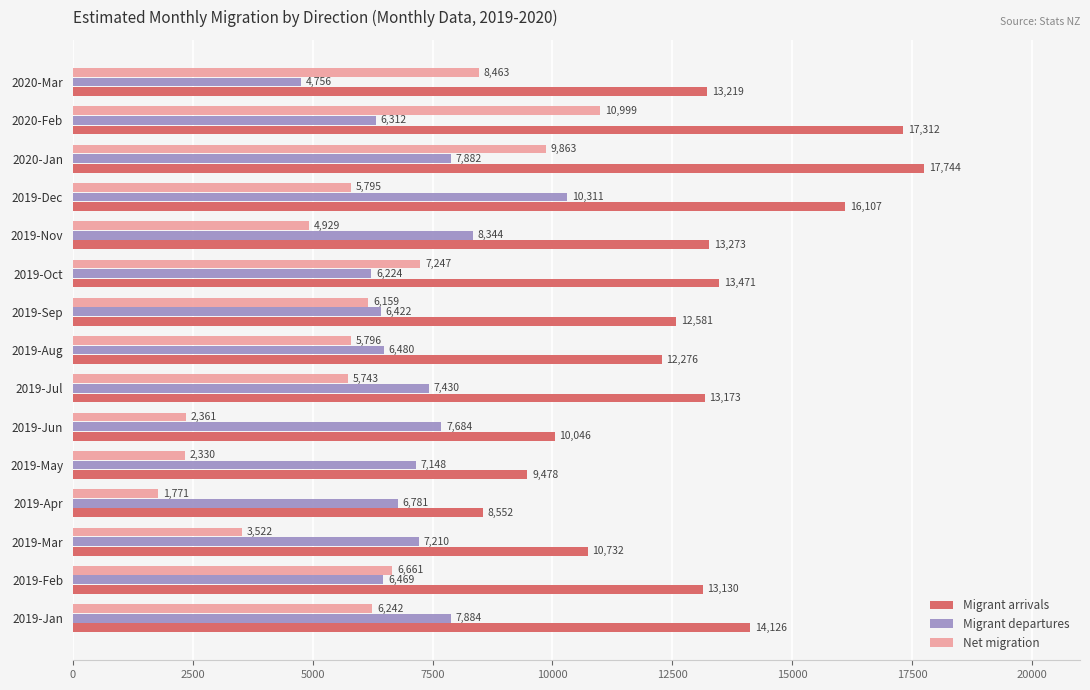

Which series has the widest spread of values?

Net migration